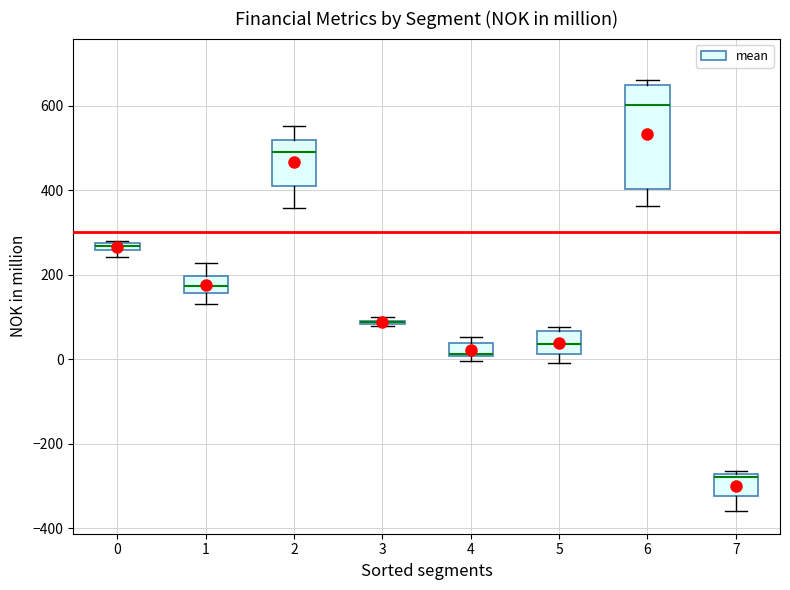

Comparing the boxes themselves (not the whiskers), which one is the tallest?

6